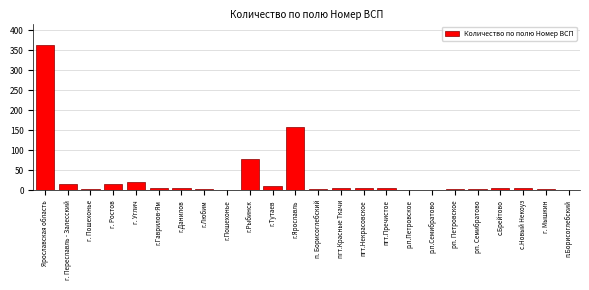

What is the sum of all values?

724